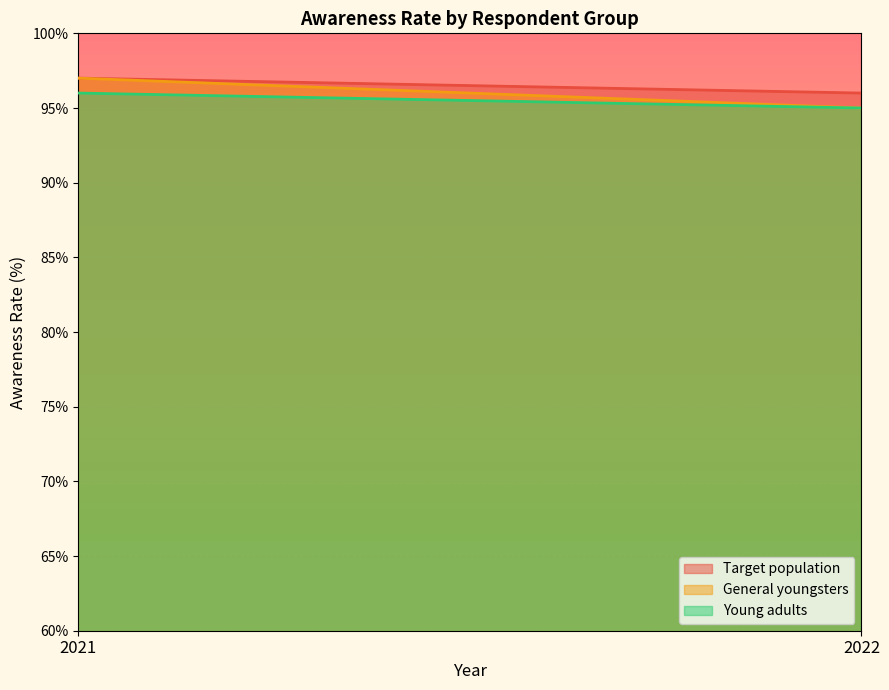

List the series in order of their overall mean, highest first.

Target population, General youngsters, Young adults